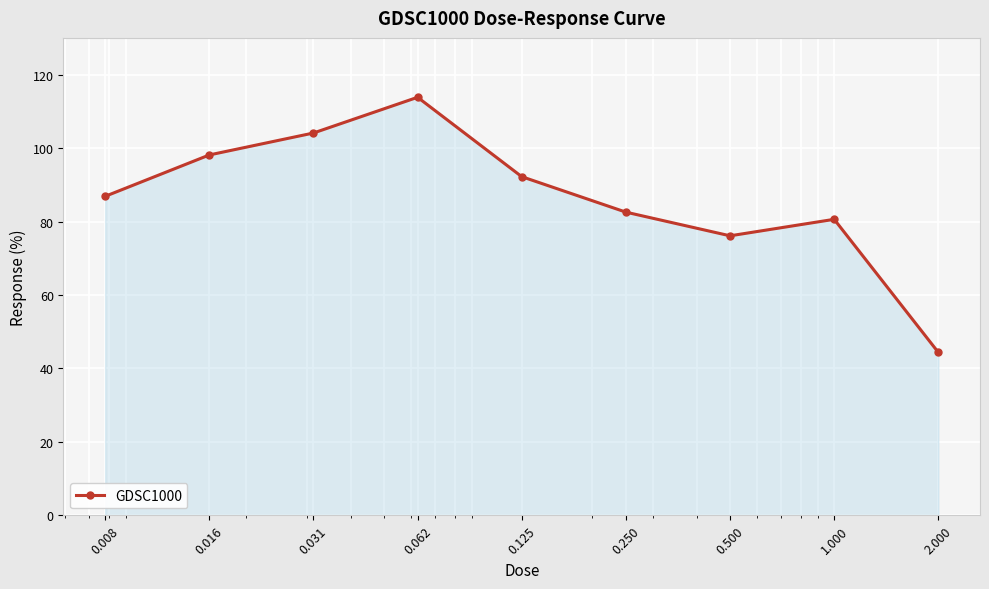

What is the value of the 1st point from the left?

86.9